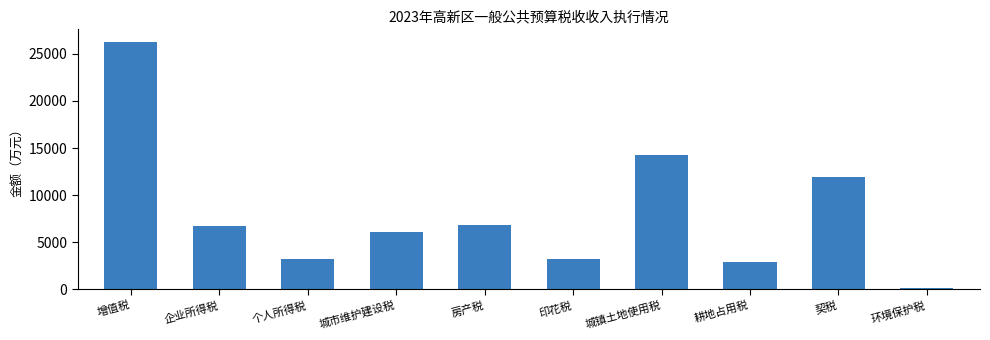

At which category does the chart reach its minimum across all series?

环境保护税